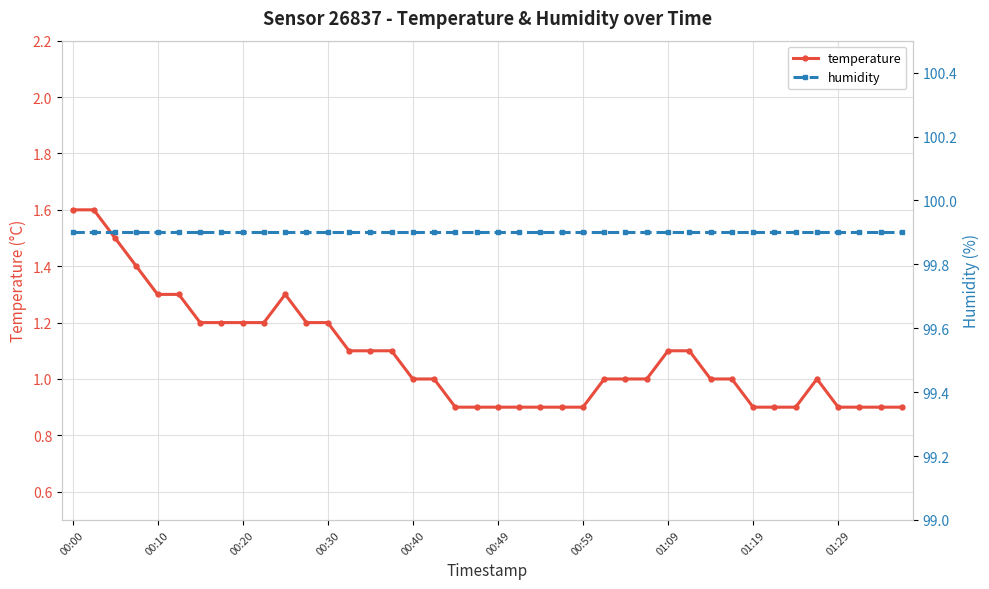

True or false: temperature and humidity intersect in this chart.

False